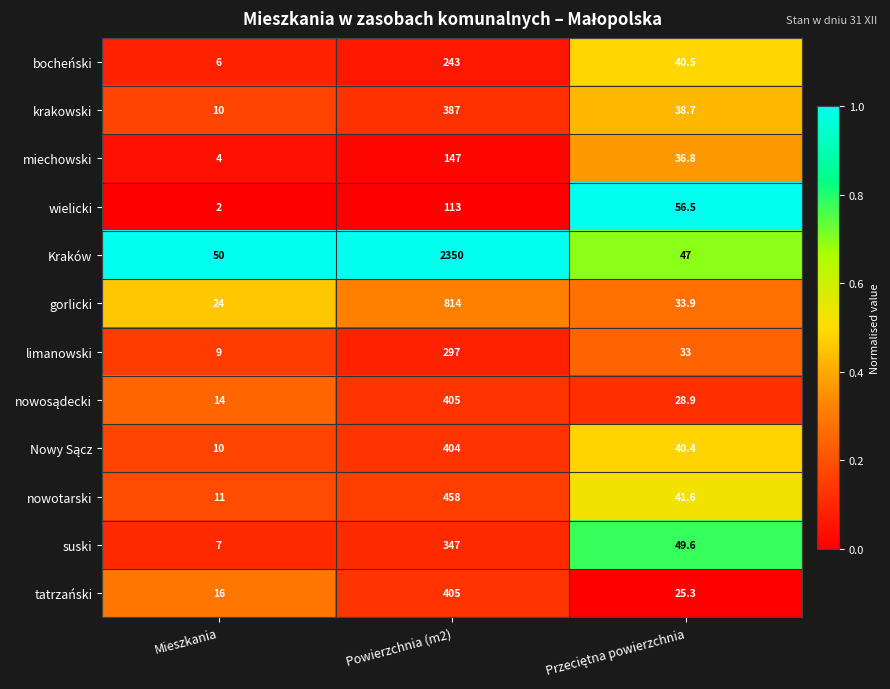

What is the difference between the maximum and minimum values in the gorlicki series?

790.0